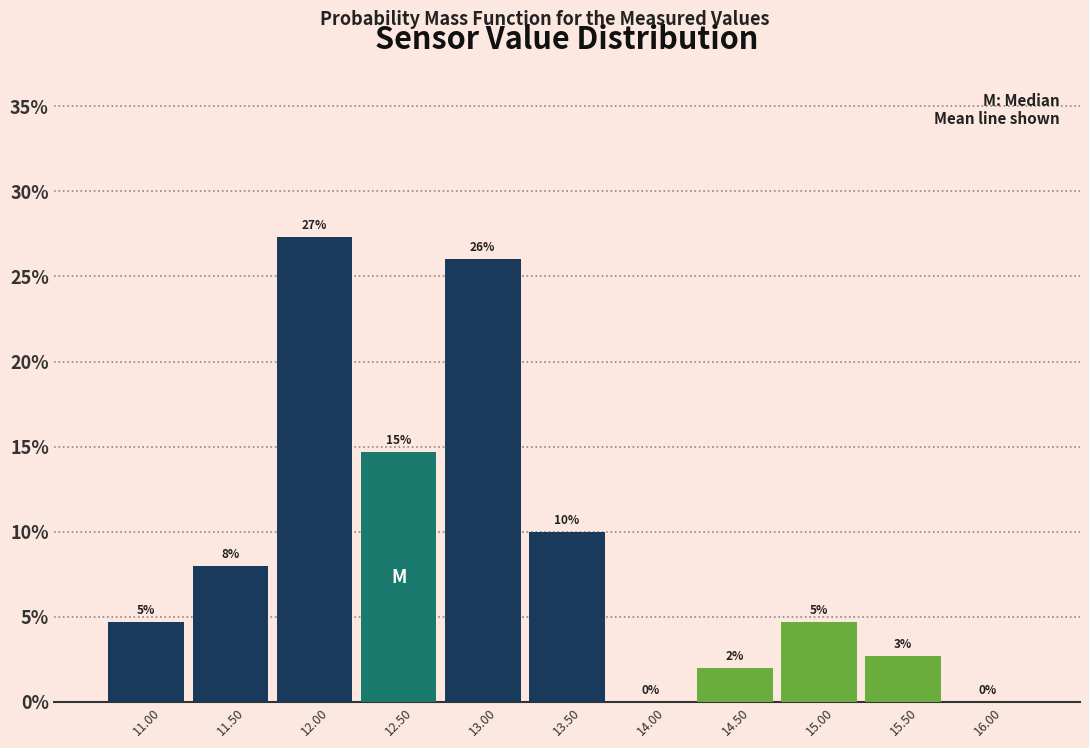

Which range on the x-axis has the tallest bar?

11.75 to 12.25